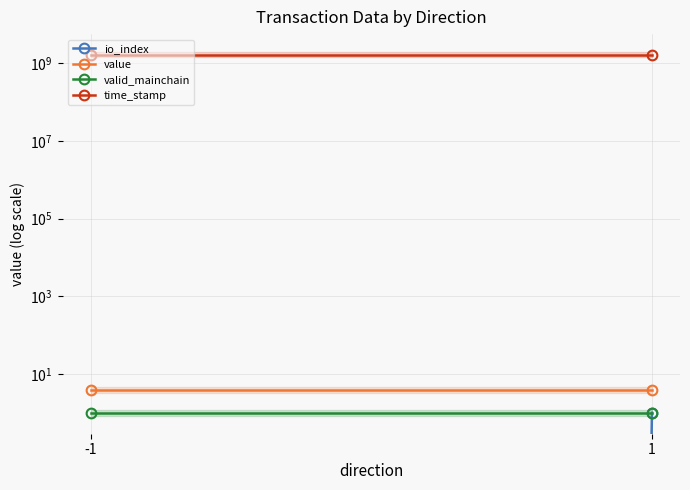

What is the sum of the valid_mainchain values at 1 and -1?

2.0